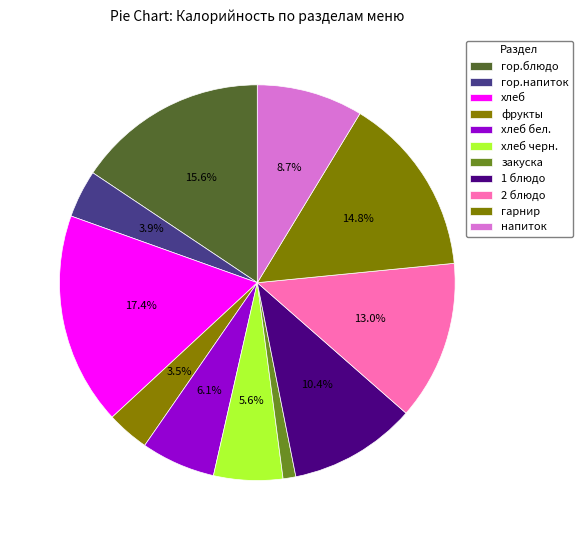

What percentage is the хлеб slice, to the nearest percent?

17%